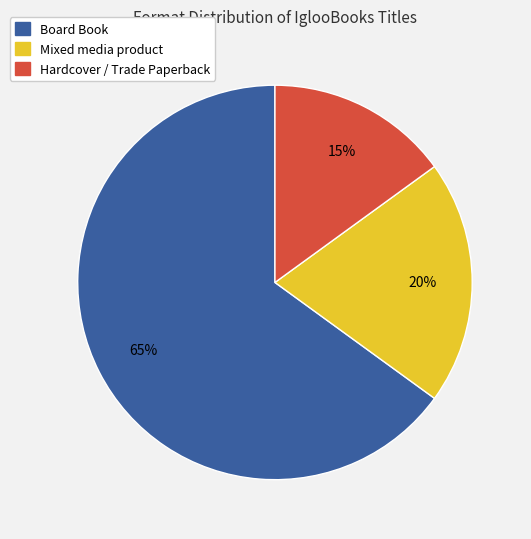

Do Mixed media product and Hardcover / Trade Paperback together represent more than half of the pie?

No